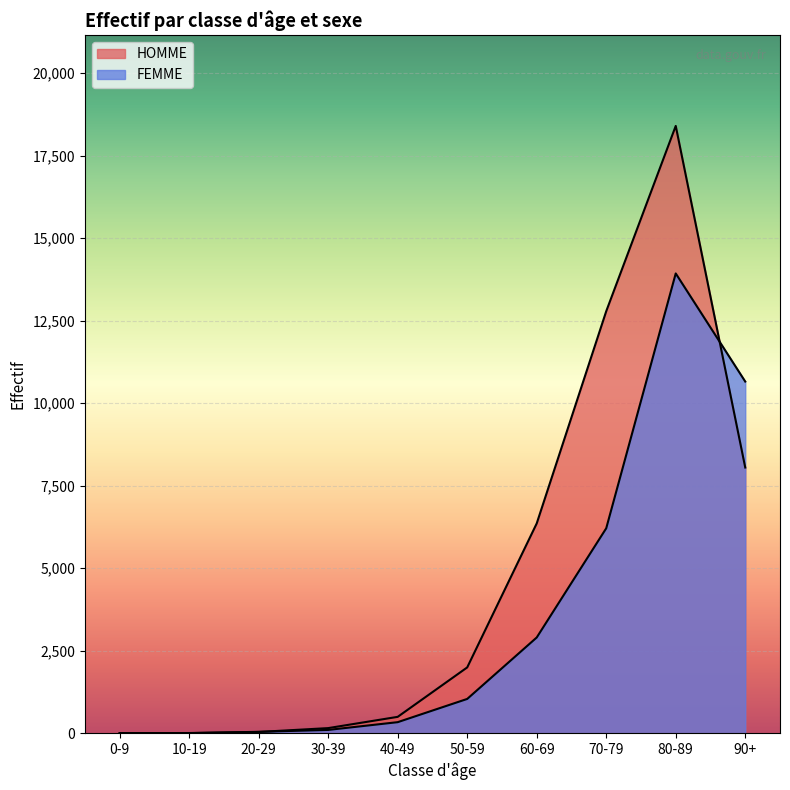

Where does the HOMME series first go above 1994?

60-69